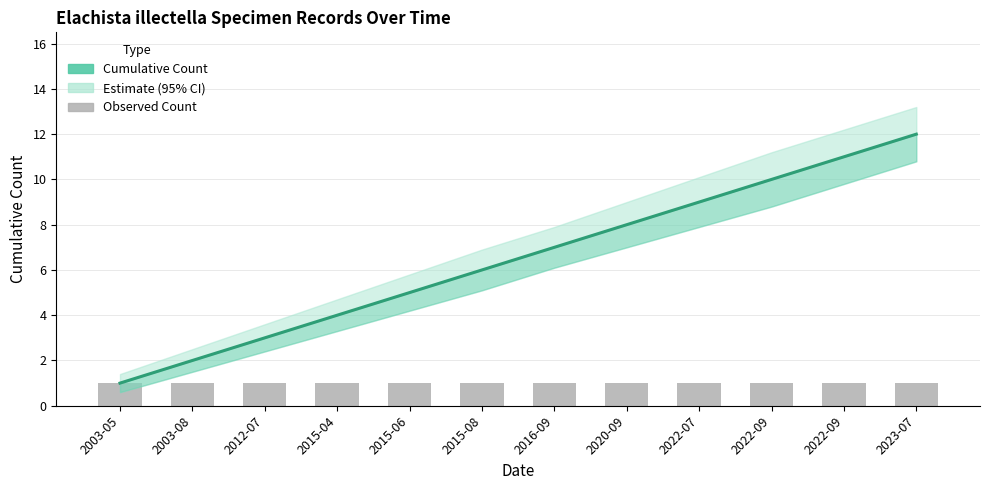

Reading left to right, extract all data points from this chart.

Cumulative Count: 1	2	3	4	5	6	7	8	9	10	11	12
Observed Count: 1	1	1	1	1	1	1	1	1	1	1	1